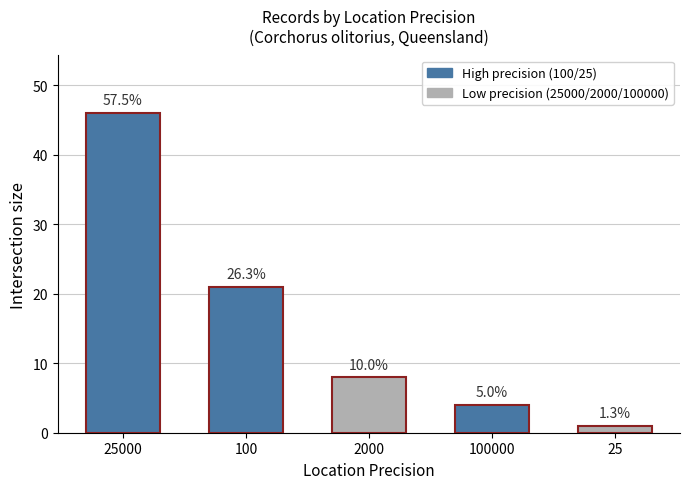

Rank the categories by value from highest to lowest.

25000, 100, 2000, 100000, 25